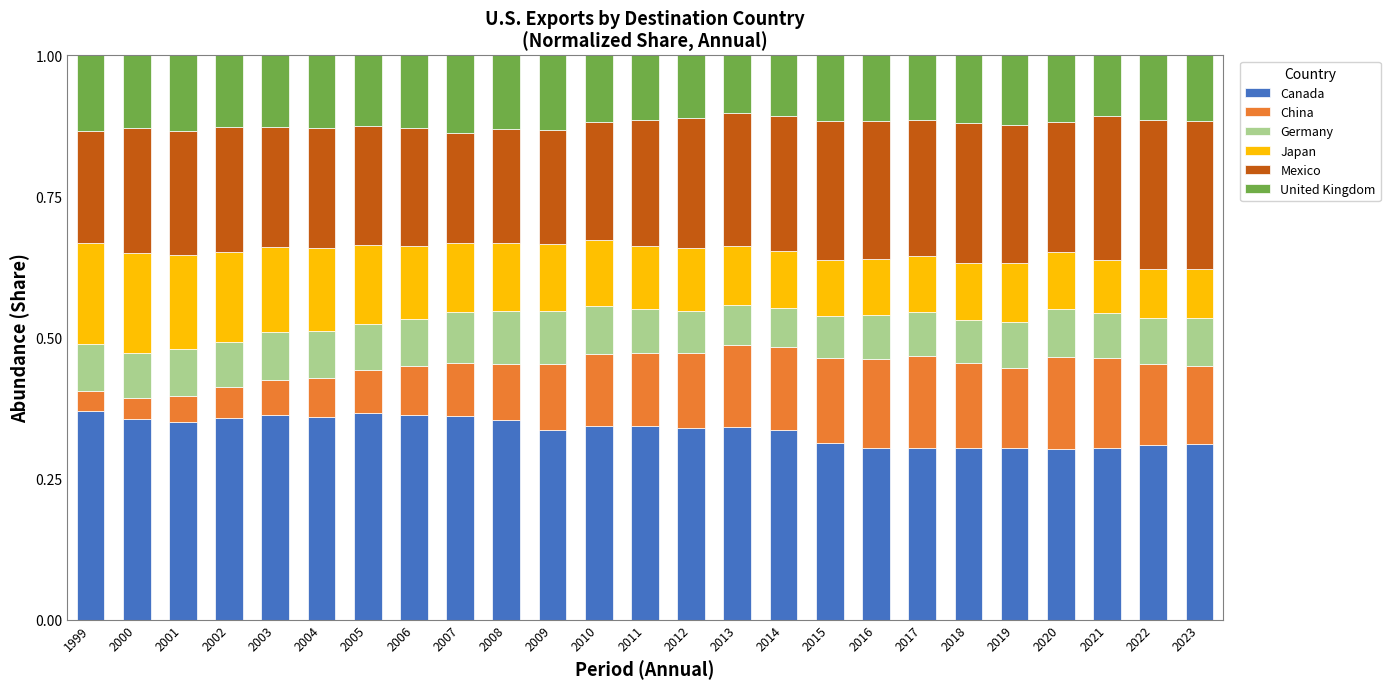

What is the sum of the Canada values at 2016 and 2018?

0.6